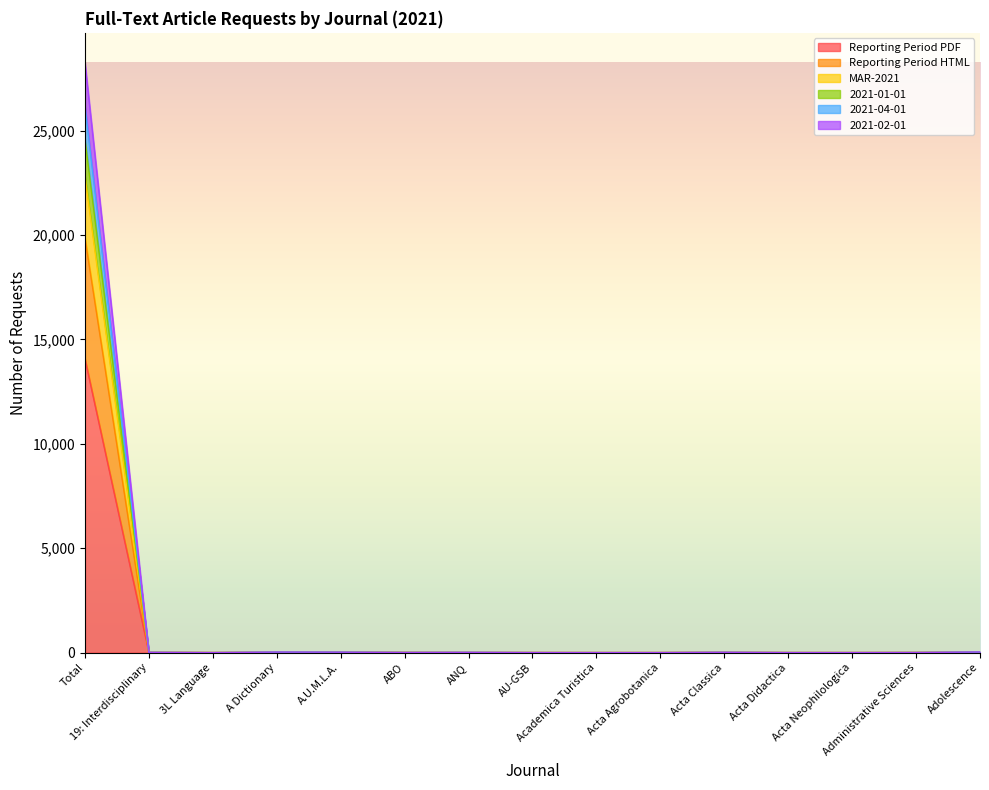

What is the difference between the 2021-04-01 values at ABO and Acta Classica?

3